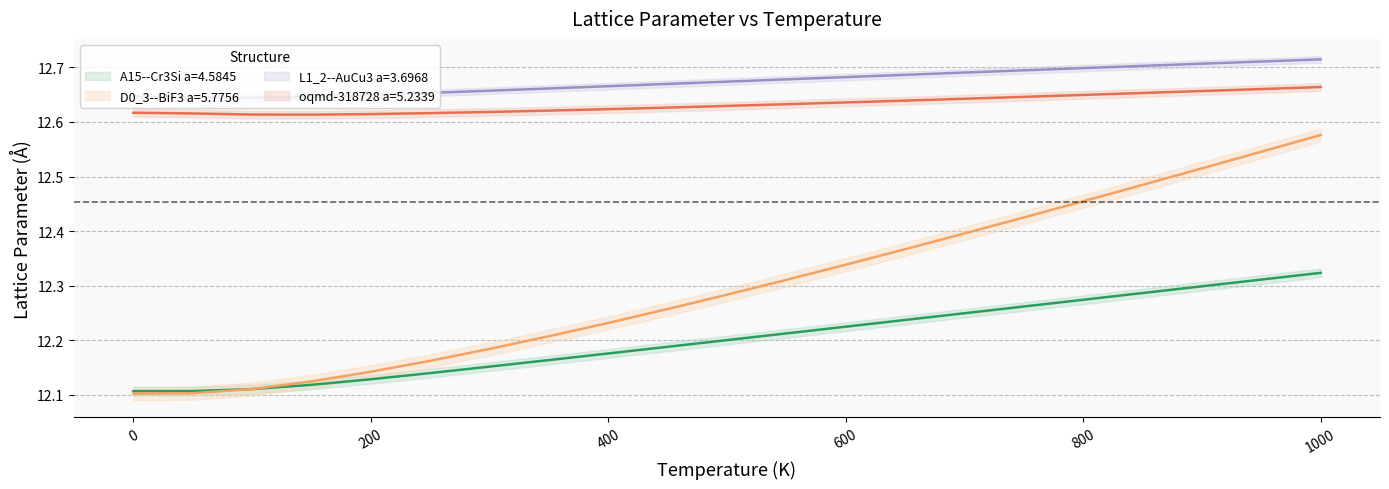

At which category is the sum across all series the highest?

1000.0